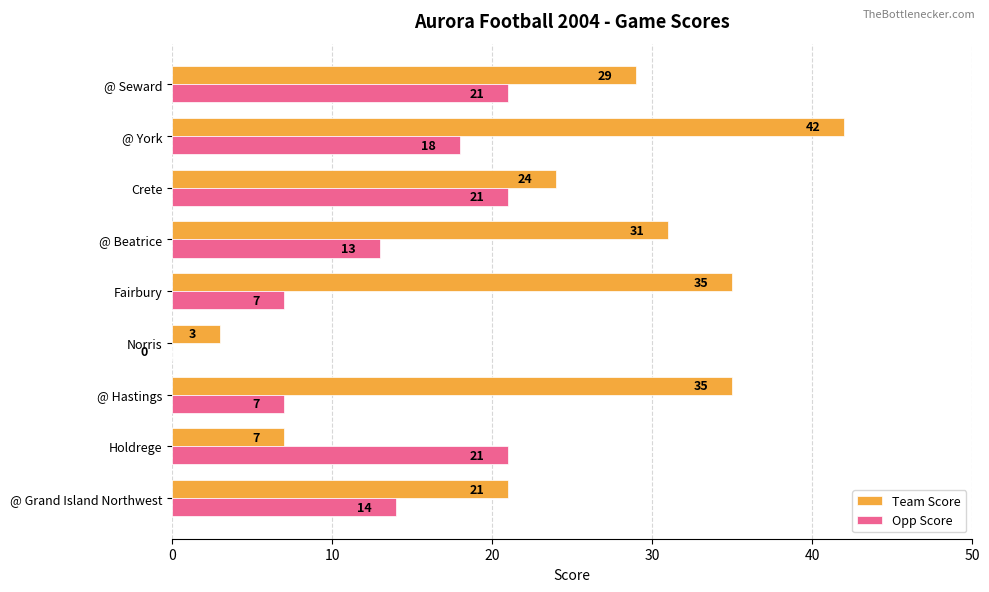

Which series changed the most between Holdrege and @ Beatrice?

Team Score